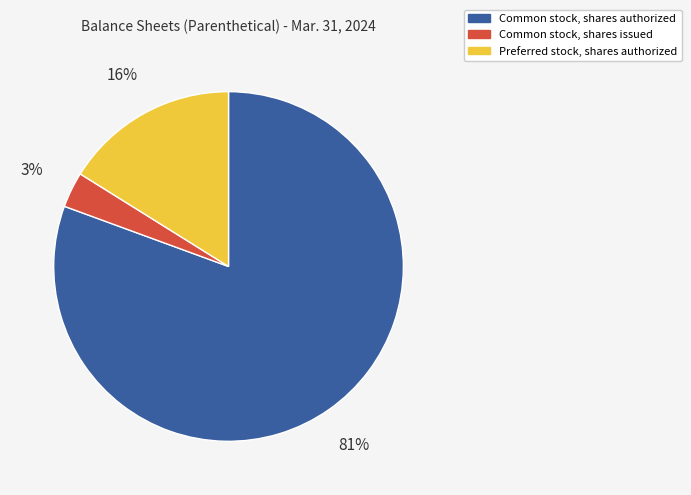

What is the ratio of the value at Common stock, shares issued to the value at Preferred stock, shares authorized?

0.2